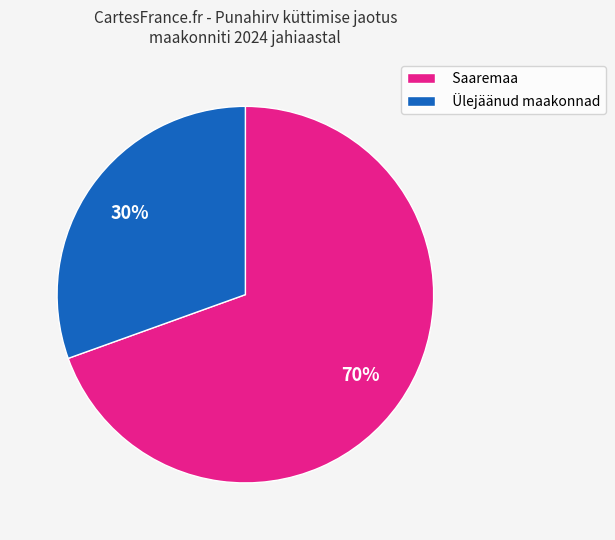

True or false: Saaremaa accounts for 62% of the total.

False